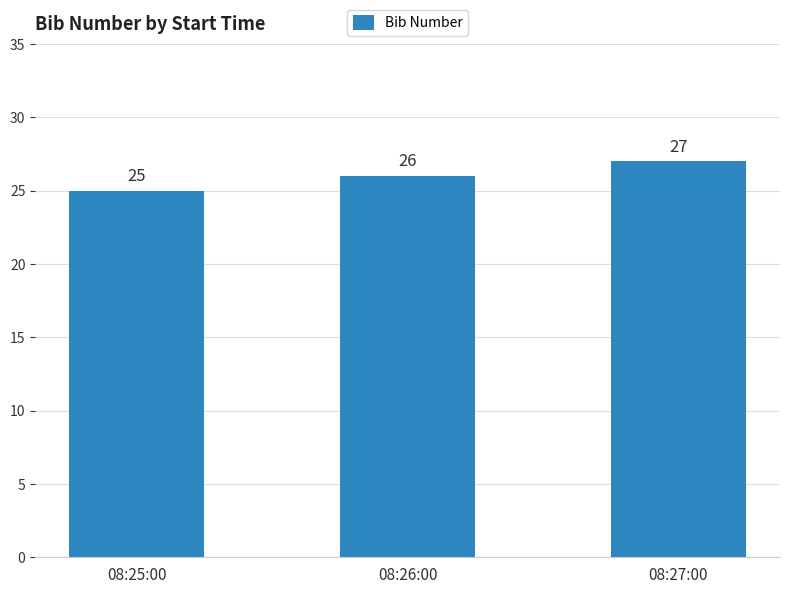

What is the sum of the values at 08:27:00 and 08:26:00?

53